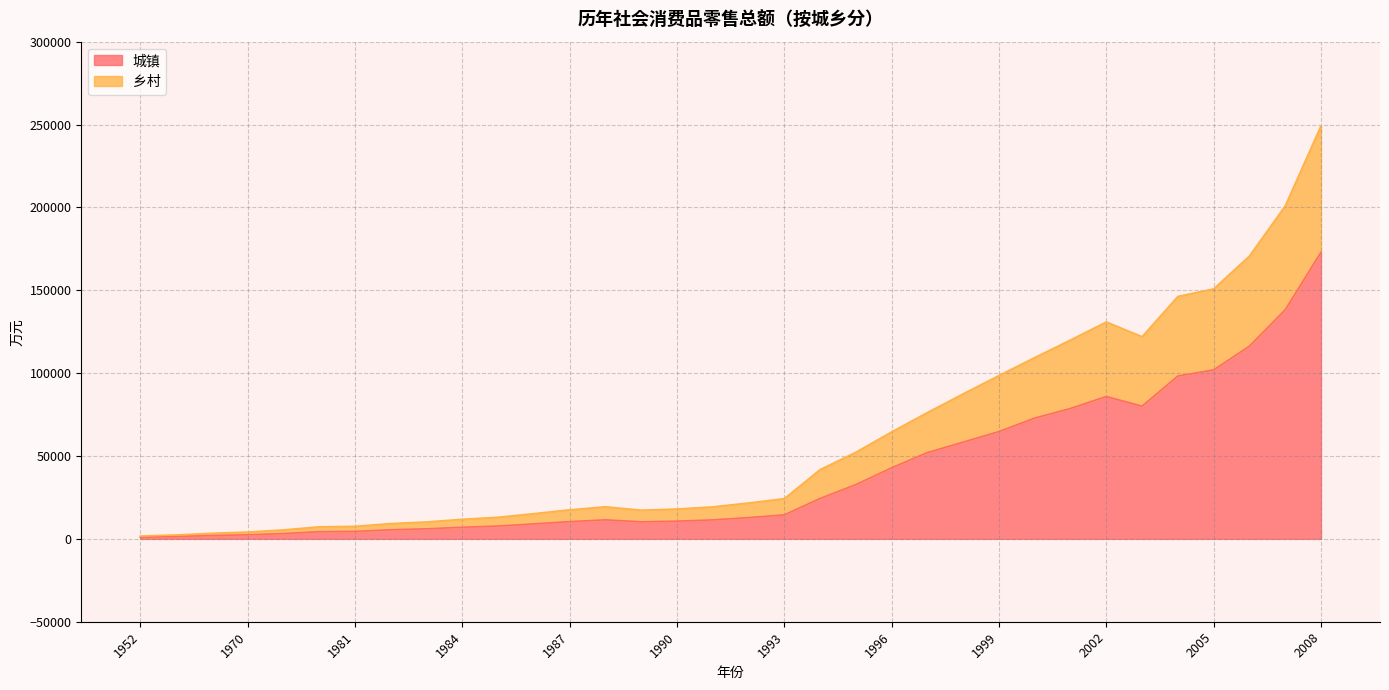

At which category does 城镇 reach its first local valley?

1989